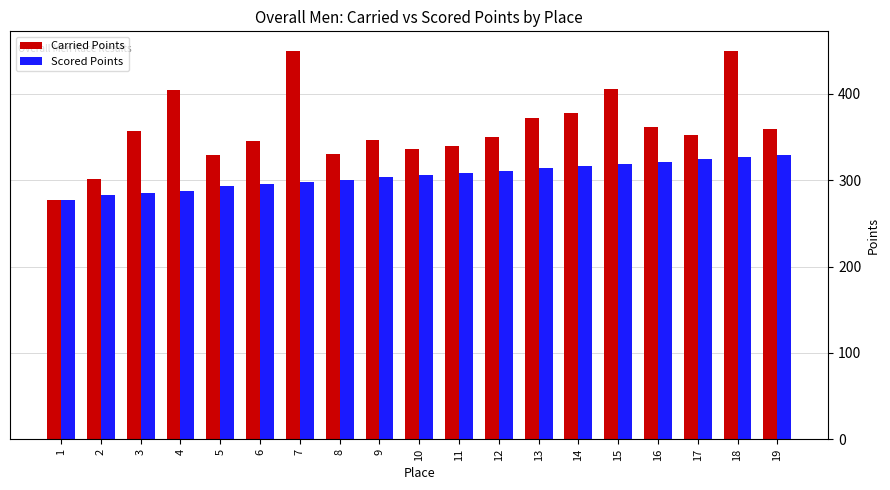

What is the lowest value of the Scored Points series?

277.5